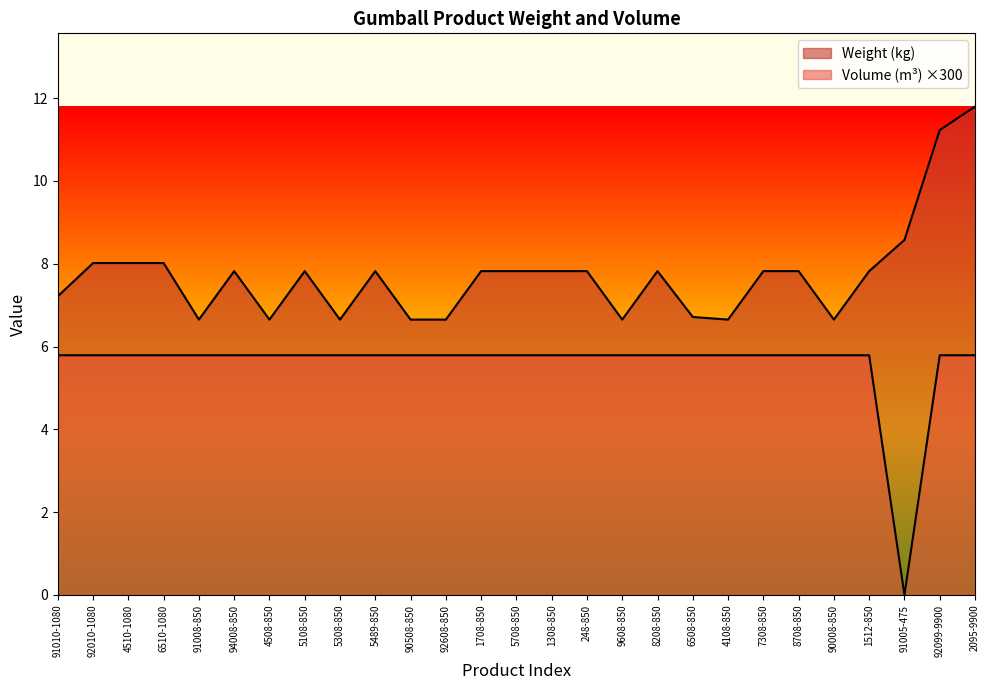

Reading right to left, list all the values displayed in this chart.

Weight (kg): 11.8	11.2	8.6	7.8	6.6	7.8	7.8	6.6	6.7	7.8	6.6	7.8	7.8	7.8	7.8	6.6	6.6	7.8	6.6	7.8	6.6	7.8	6.6	8.0	8.0	8.0	7.2
Volume (m3): 5.8	5.8	0.0	5.8	5.8	5.8	5.8	5.8	5.8	5.8	5.8	5.8	5.8	5.8	5.8	5.8	5.8	5.8	5.8	5.8	5.8	5.8	5.8	5.8	5.8	5.8	5.8